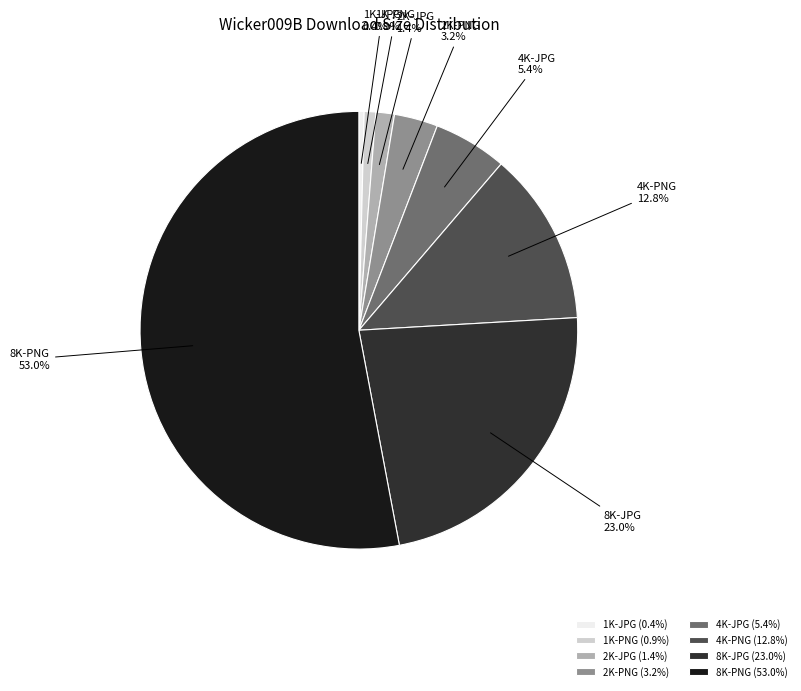

Is it true that 8K-PNG is 61% of the pie?

False